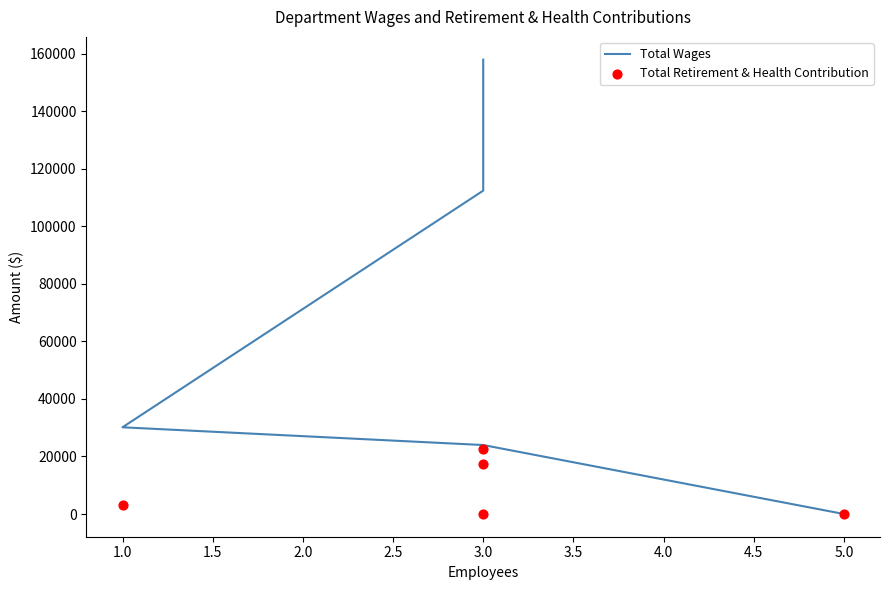

Which series has the widest spread of Y values?

Total Wages